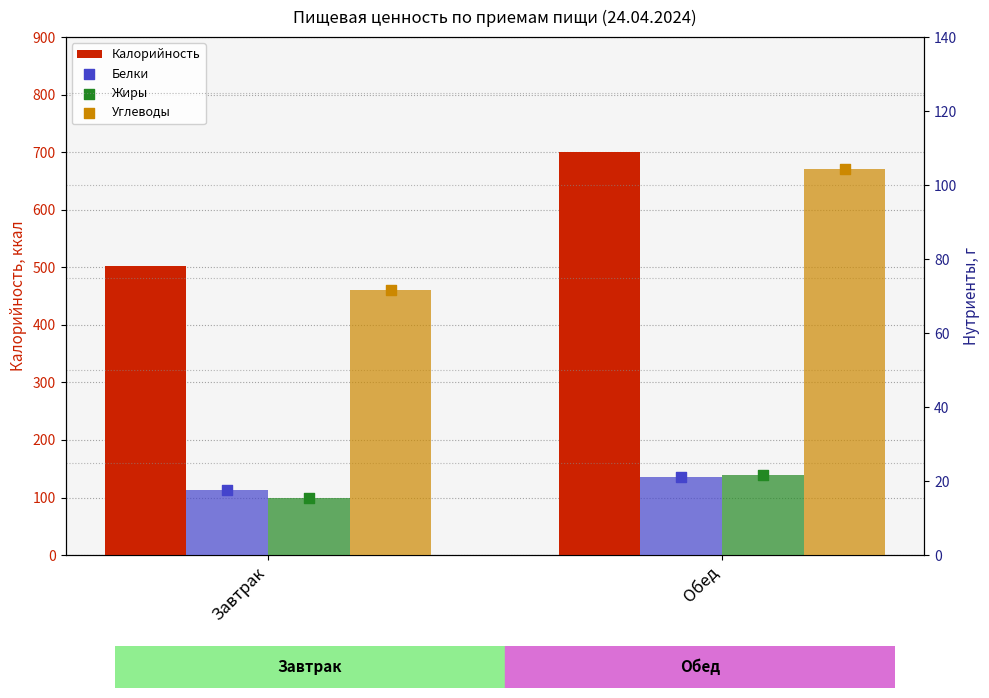

Is the value of Белки at Обед greater than the value of Жиры at Обед?

No